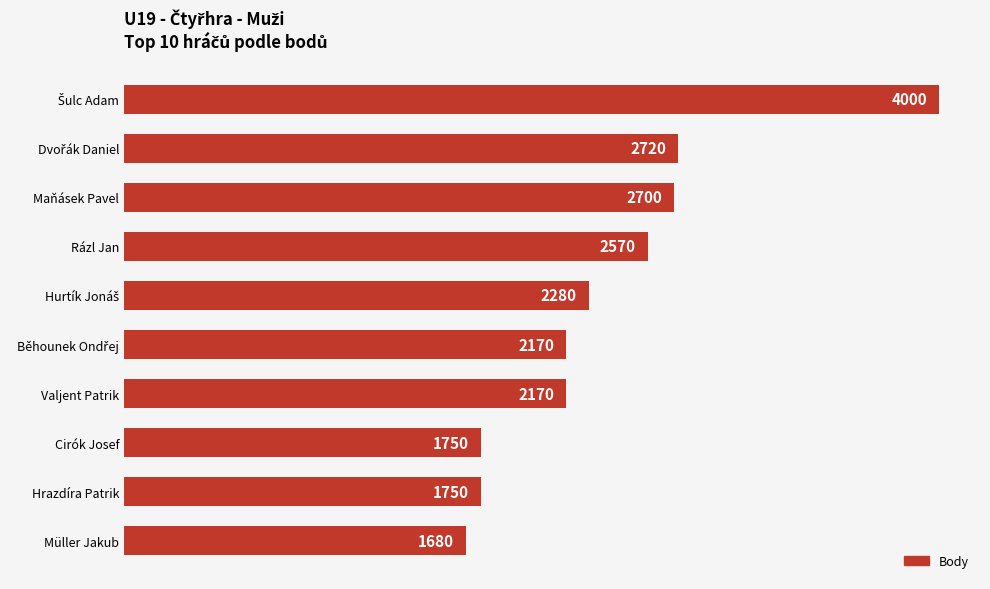

How many categories are shown in the chart?

10